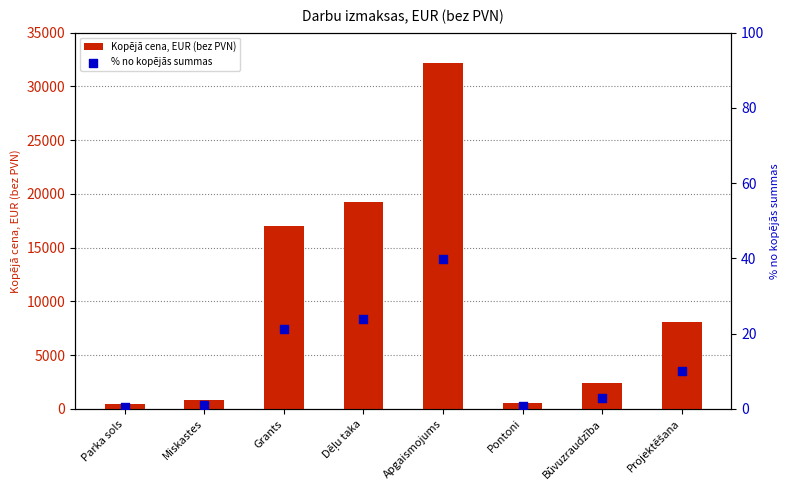

At how many categories does at least one series exceed 3485?

4